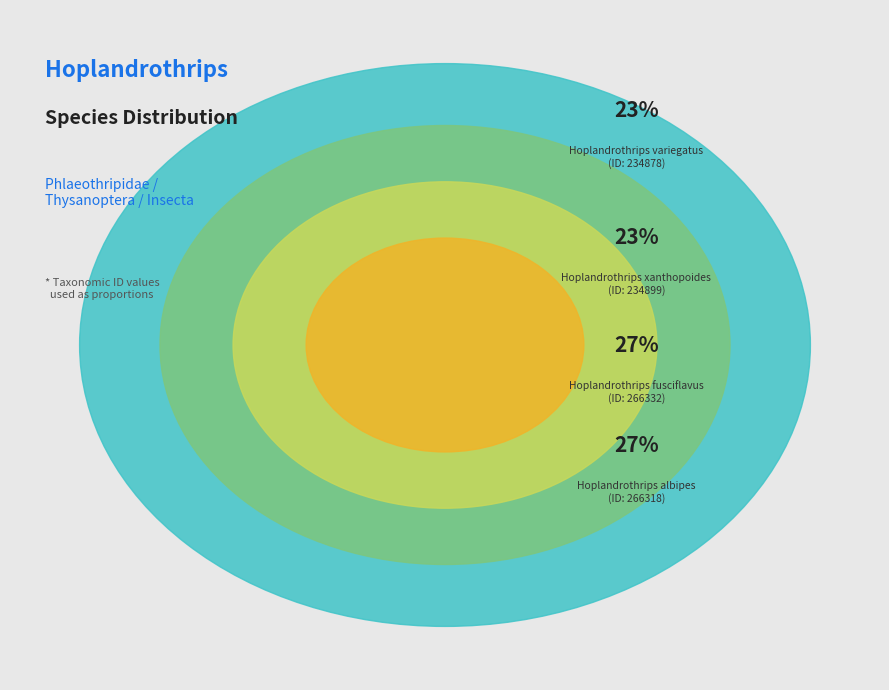

What portion of the pie excludes Hoplandrothrips xanthopoides?

76.6%